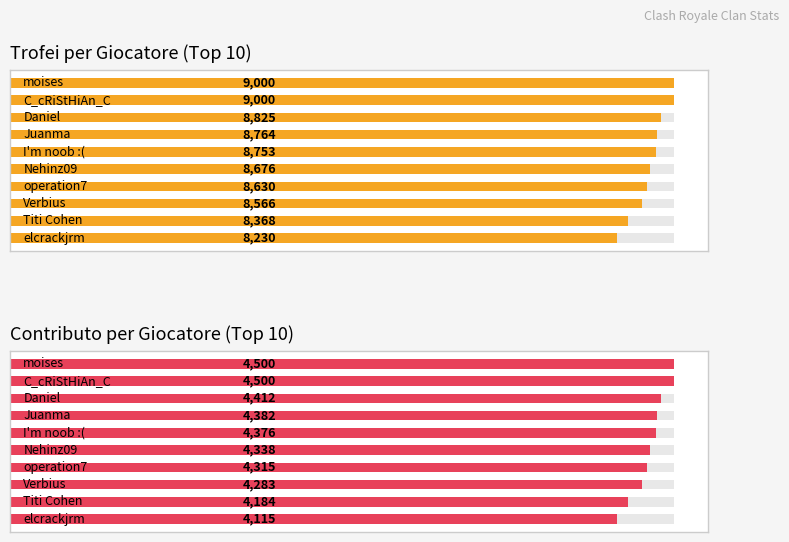

Which series has the widest spread of values?

Trofei